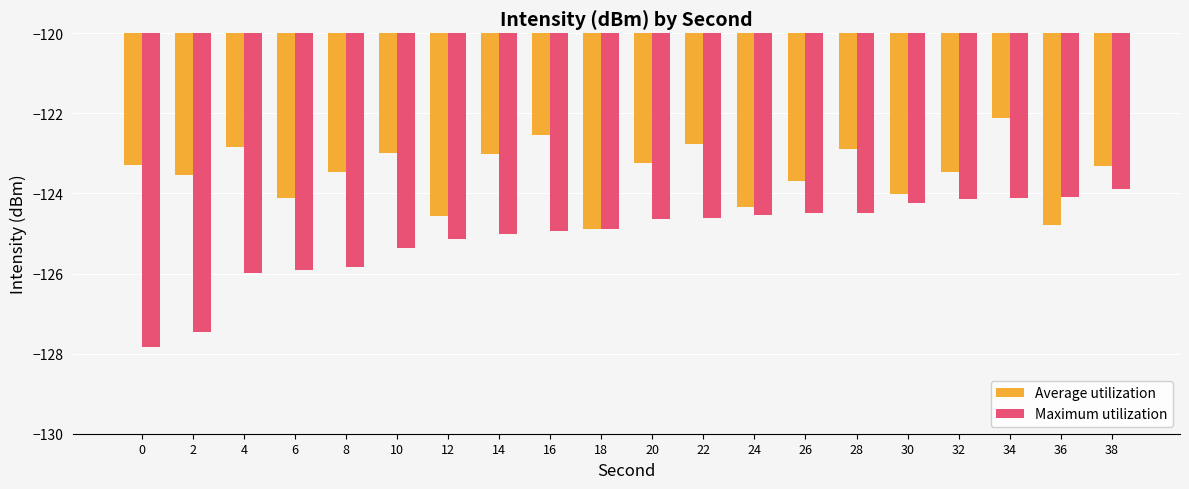

What is the sum of all Average utilization values?

-2469.9